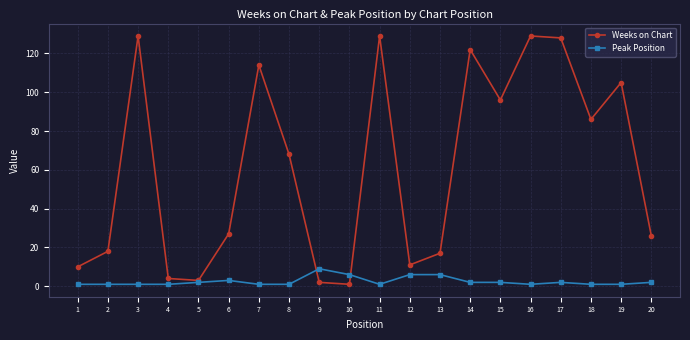

Reading right to left, extract all data points from this chart.

Weeks on Chart: 26	105	86	128	129	96	122	17	11	129	1	2	68	114	27	3	4	129	18	10
Peak Position: 2	1	1	2	1	2	2	6	6	1	6	9	1	1	3	2	1	1	1	1